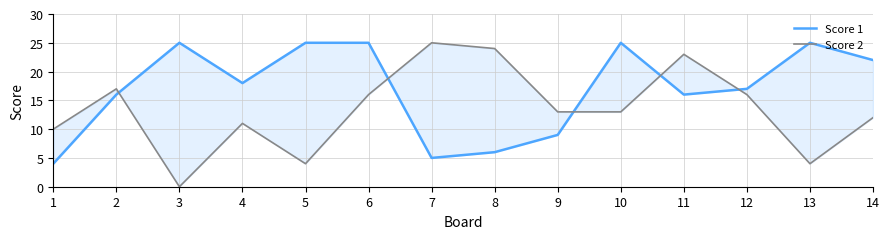

Which has a higher value, 10 or 8?

10